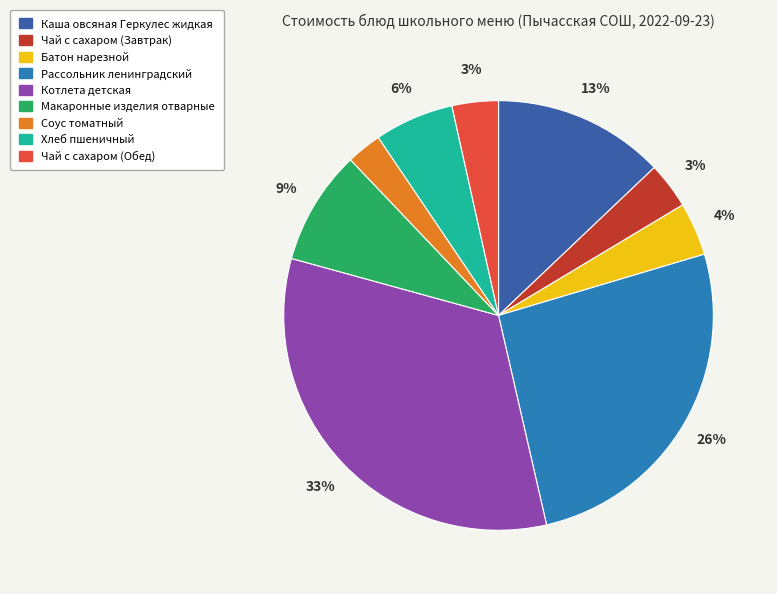

To the nearest percent, what is the difference between the largest and smallest slice percentages?

30%